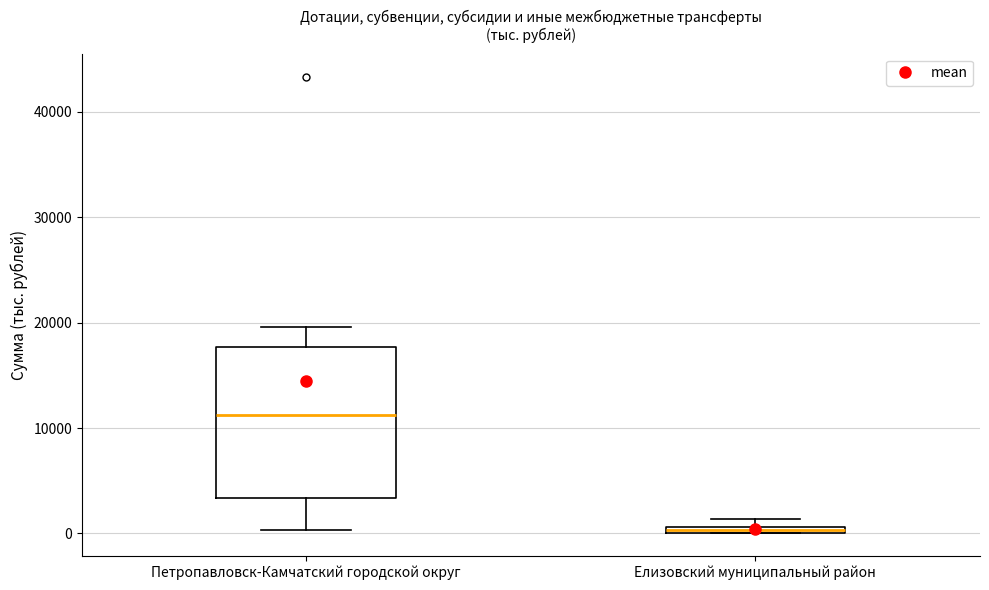

Which box is the tallest, from its lower edge to its upper edge?

Петропавловск-Камчатский городской округ